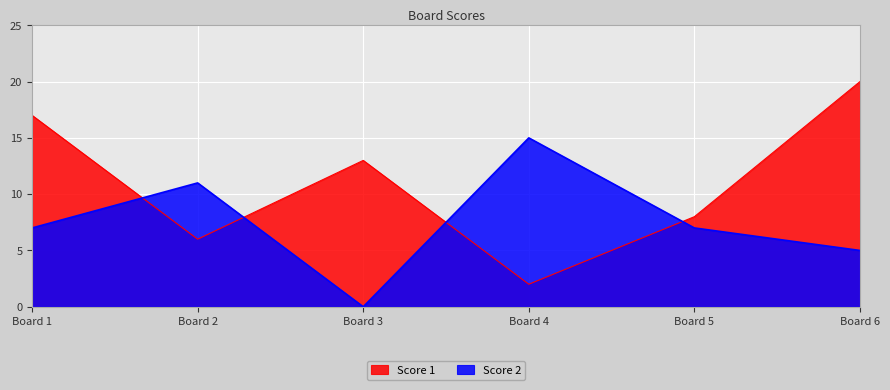

Which series has the largest total across all categories?

Score 1